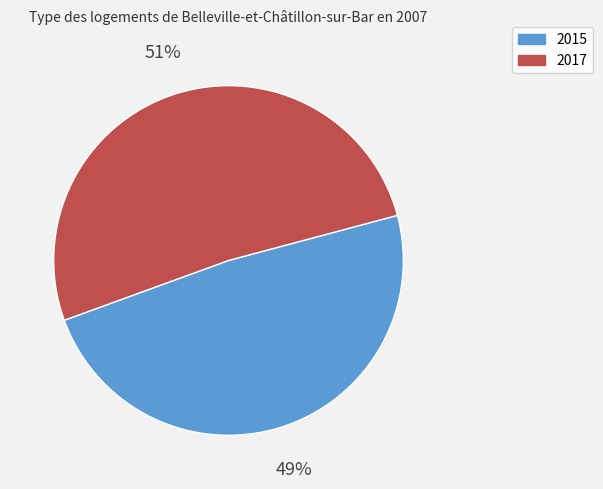

Is it true that 2015 is 49% of the pie?

True